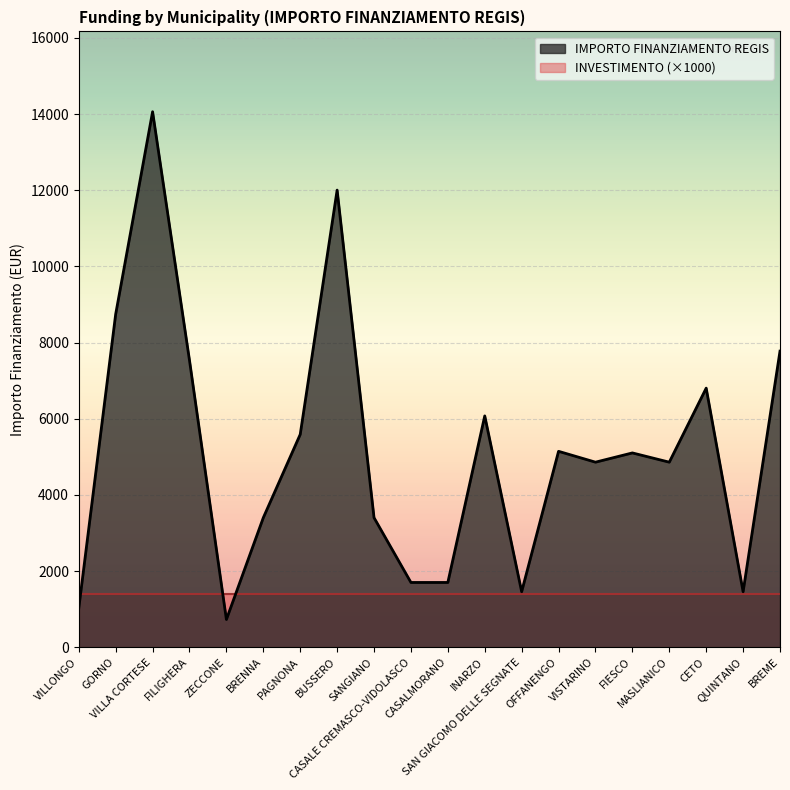

Reading left to right, list all the values displayed in this chart.

VILLONGO=1029	GORNO=8748	VILLA CORTESE=14063	FILIGHERA=7533	ZECCONE=729	BRENNA=3402	PAGNONA=5589	BUSSERO=12005	SANGIANO=3402	CASALE CREMASCO-VIDOLASCO=1701	CASALMORANO=1701	INARZO=6075	SAN GIACOMO DELLE SEGNATE=1458	OFFANENGO=5145	VISTARINO=4860	FIESCO=5103	MASLIANICO=4860	CETO=6804	QUINTANO=1458	BREME=7776